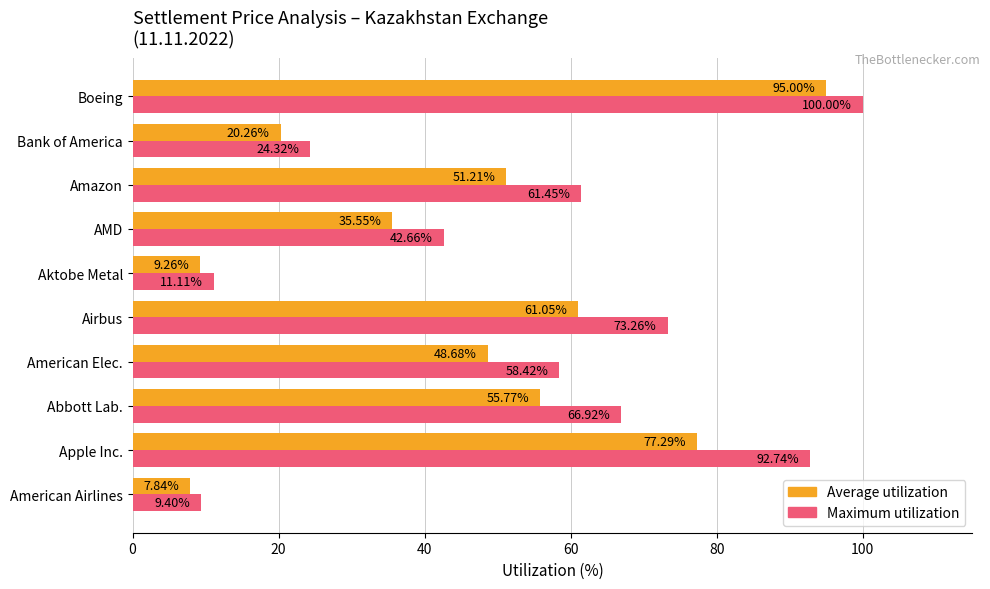

What is the spread (max minus min) of values at Airbus?

12.2